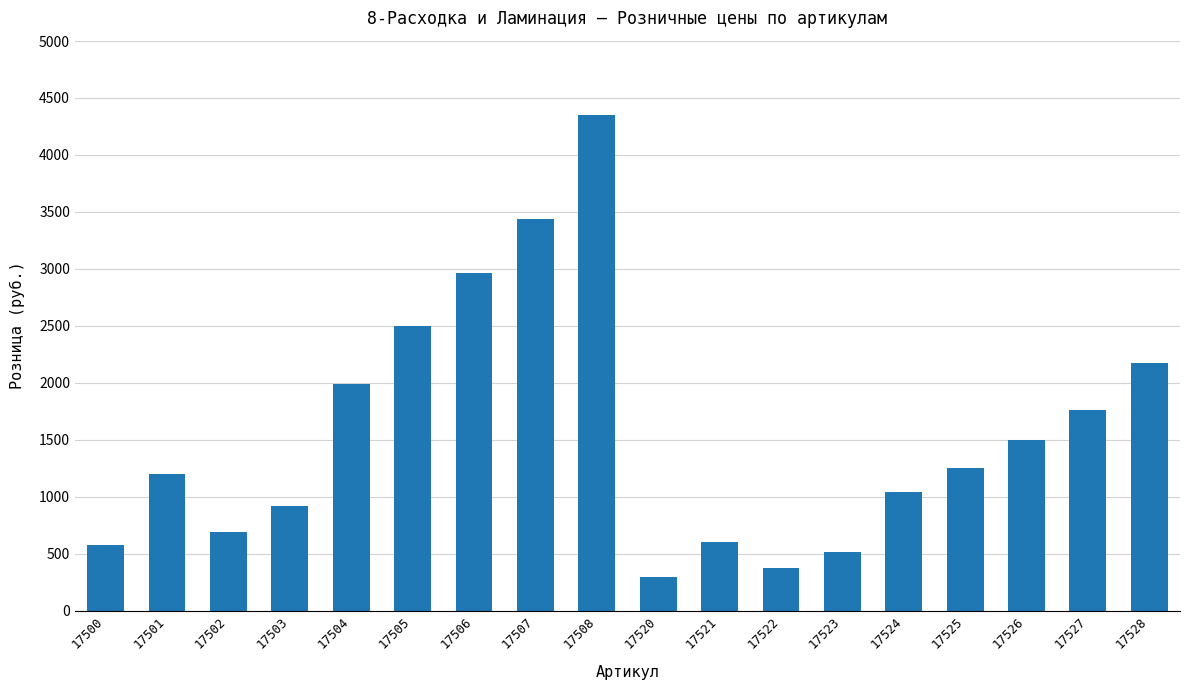

What is the difference between the second highest and second lowest values?

3059.6